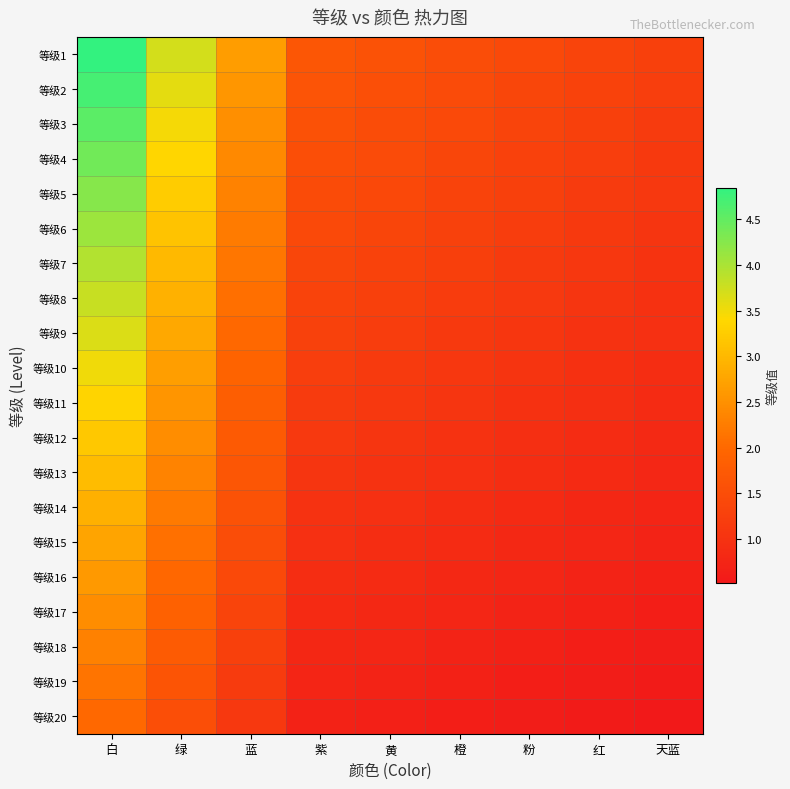

Reading left to right, extract all data points from this chart.

等级1: 白=4.8	绿=3.7	蓝=2.7	紫=1.7	黄=1.6	橙=1.5	粉=1.4	红=1.3	天蓝=1.3
等级2: 白=4.7	绿=3.6	蓝=2.6	紫=1.6	黄=1.5	橙=1.5	粉=1.4	红=1.3	天蓝=1.2
等级3: 白=4.5	绿=3.5	蓝=2.5	紫=1.6	黄=1.5	橙=1.4	粉=1.3	红=1.3	天蓝=1.2
等级4: 白=4.4	绿=3.4	蓝=2.4	紫=1.5	黄=1.4	橙=1.4	粉=1.3	红=1.2	天蓝=1.1
等级5: 白=4.2	绿=3.2	蓝=2.3	紫=1.5	黄=1.4	橙=1.3	粉=1.2	红=1.2	天蓝=1.1
等级6: 白=4.1	绿=3.1	蓝=2.2	紫=1.4	黄=1.3	橙=1.3	粉=1.2	红=1.1	天蓝=1.1
等级7: 白=4.0	绿=3.0	蓝=2.2	紫=1.4	黄=1.3	橙=1.2	粉=1.2	红=1.1	天蓝=1.0
等级8: 白=3.8	绿=2.9	蓝=2.1	紫=1.3	黄=1.2	橙=1.2	粉=1.1	红=1.0	天蓝=1.0
等级9: 白=3.6	绿=2.8	蓝=2.0	紫=1.3	黄=1.2	橙=1.1	粉=1.1	红=1.0	天蓝=0.9
等级10: 白=3.5	绿=2.7	蓝=1.9	紫=1.2	黄=1.2	橙=1.1	粉=1.0	红=1.0	天蓝=0.9
等级11: 白=3.3	绿=2.6	蓝=1.8	紫=1.2	黄=1.1	橙=1.0	粉=1.0	红=0.9	天蓝=0.9
等级12: 白=3.2	绿=2.4	蓝=1.7	紫=1.1	黄=1.1	橙=1.0	粉=0.9	红=0.9	天蓝=0.8
等级13: 白=3.0	绿=2.3	蓝=1.7	紫=1.1	黄=1.0	橙=0.9	粉=0.9	红=0.8	天蓝=0.8
等级14: 白=2.9	绿=2.2	蓝=1.6	紫=1.0	黄=1.0	橙=0.9	粉=0.9	红=0.8	天蓝=0.7
等级15: 白=2.8	绿=2.1	蓝=1.5	紫=1.0	黄=0.9	橙=0.9	粉=0.8	红=0.8	天蓝=0.7
等级16: 白=2.6	绿=2.0	蓝=1.4	紫=0.9	黄=0.9	橙=0.8	粉=0.8	红=0.7	天蓝=0.7
等级17: 白=2.5	绿=1.9	蓝=1.3	紫=0.8	黄=0.8	橙=0.8	粉=0.7	红=0.7	天蓝=0.6
等级18: 白=2.3	绿=1.8	蓝=1.3	紫=0.8	黄=0.8	橙=0.7	粉=0.7	红=0.6	天蓝=0.6
等级19: 白=2.2	绿=1.6	蓝=1.2	紫=0.7	黄=0.7	橙=0.7	粉=0.6	红=0.6	天蓝=0.6
等级20: 白=2.0	绿=1.5	蓝=1.1	紫=0.7	黄=0.7	橙=0.6	粉=0.6	红=0.6	天蓝=0.5